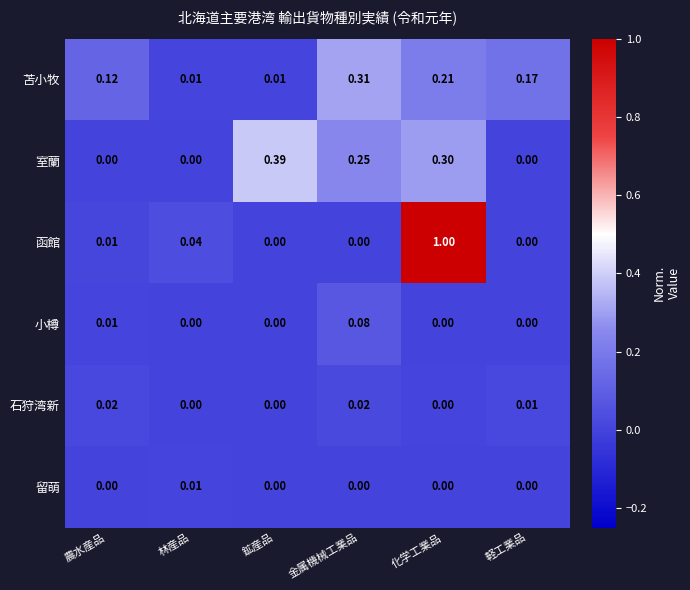

At which label does 函館 reach its peak?

化学工業品